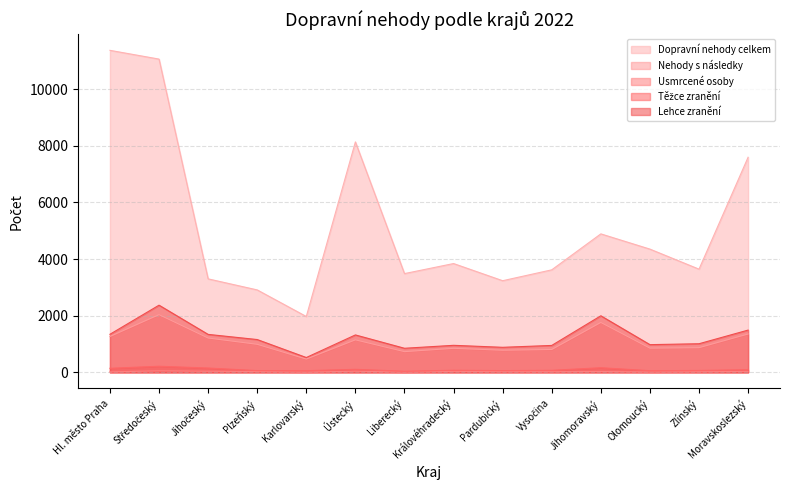

List the series in order of their peak value, lowest first.

Usmrcené osoby, Těžce zranění, Nehody s následky, Lehce zranění, Dopravní nehody celkem